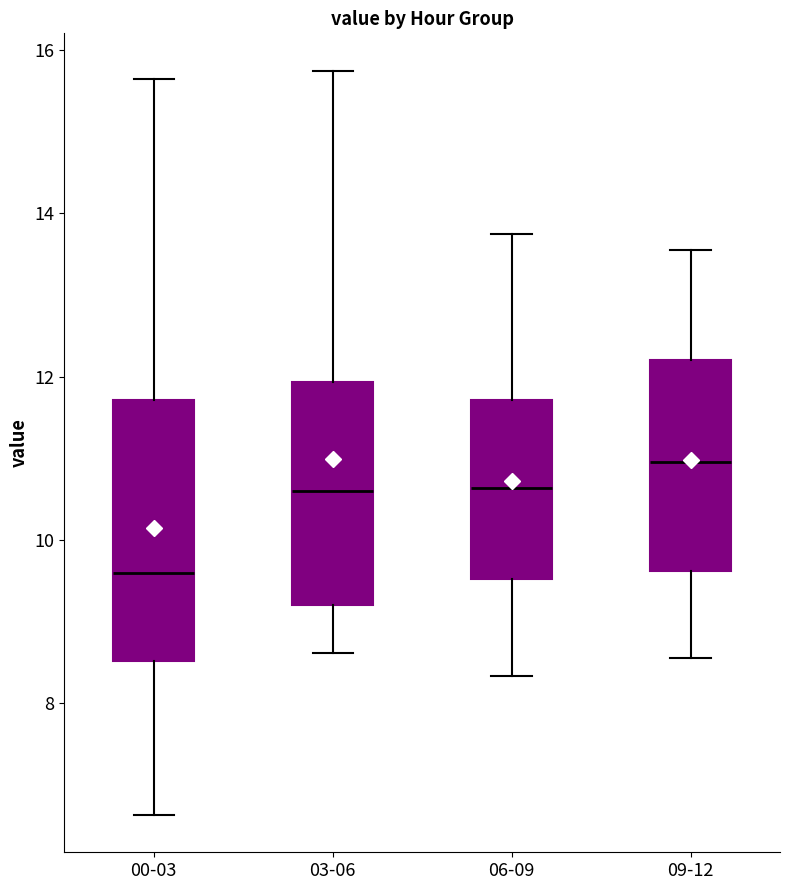

Reading left to right, read every box against the y-axis: the position of its median line, the range the box covers, and the ends of its whiskers. The values are not printed on the chart, so give them approximately, as read against the axis.

00-03: median 9.6, box 8.6 to 11.8, whiskers 6.6 to 15.6
03-06: median 10.6, box 9.2 to 12.0, whiskers 8.6 to 15.8
06-09: median 10.6, box 9.6 to 11.8, whiskers 8.4 to 13.8
09-12: median 11.0, box 9.6 to 12.2, whiskers 8.6 to 13.6